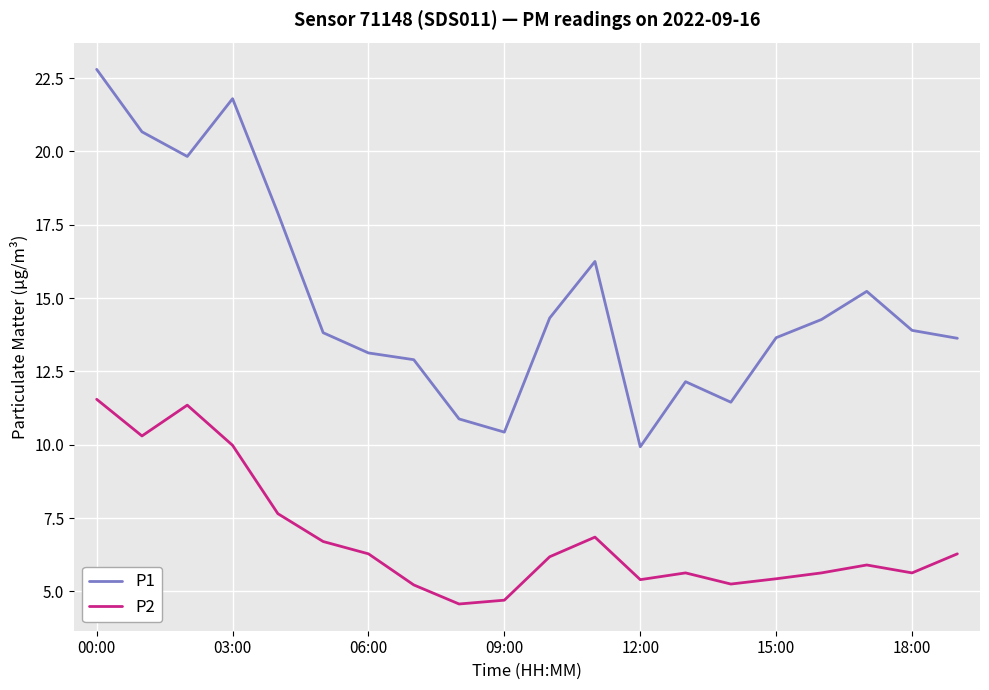

True or false: P1 and P2 cross at least once.

False